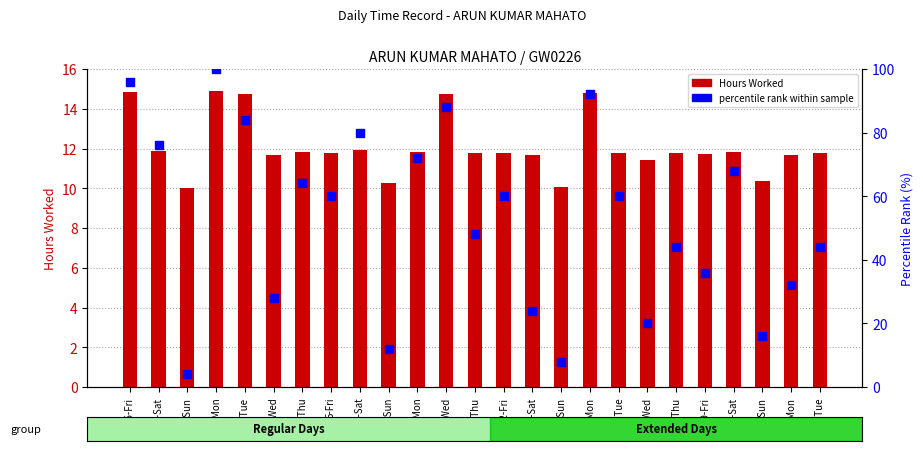

At which category is the sum across all series the highest?

1-Mon